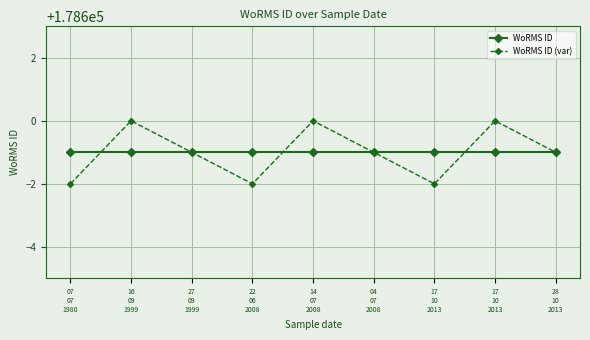

Between which two adjacent categories do WoRMS ID and WoRMS ID (var) first intersect?

07
07
1980 and 16
09
1999